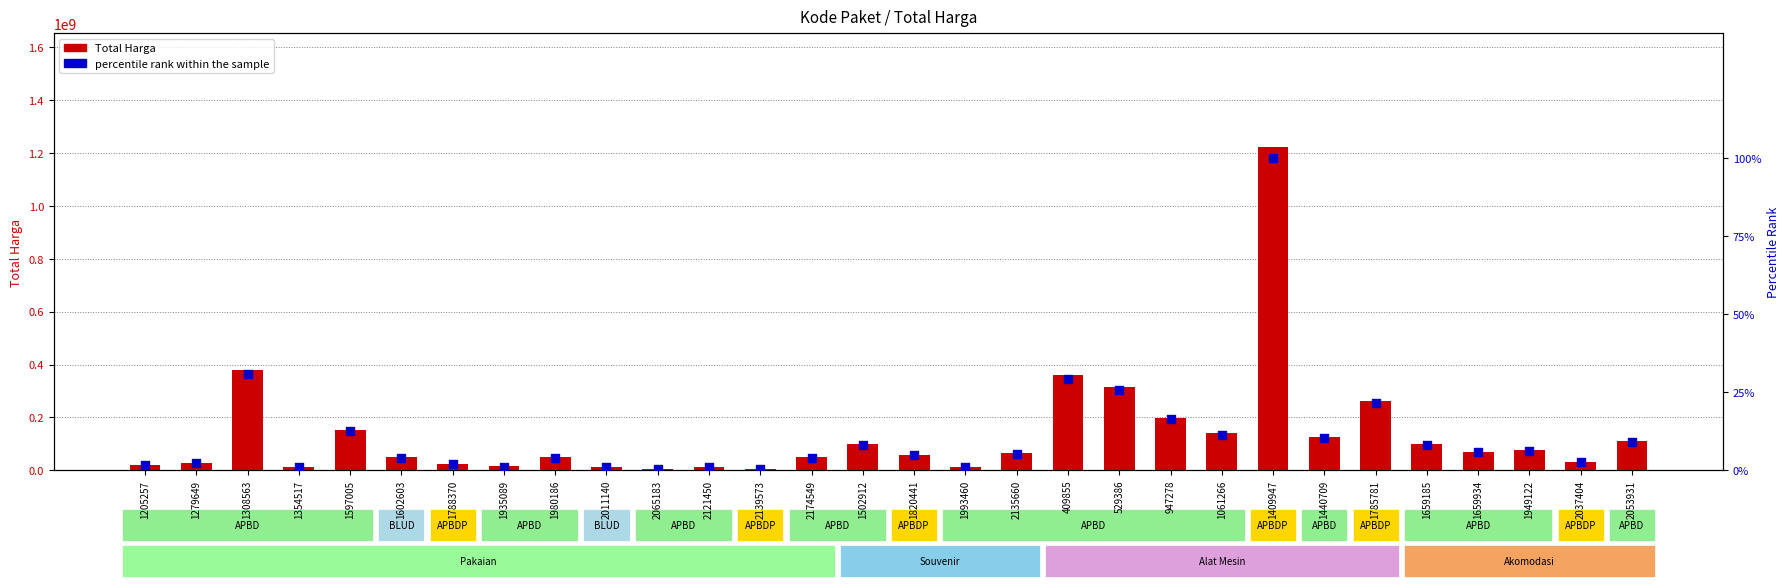

What is the total value across all series at 947278?

199200016.3